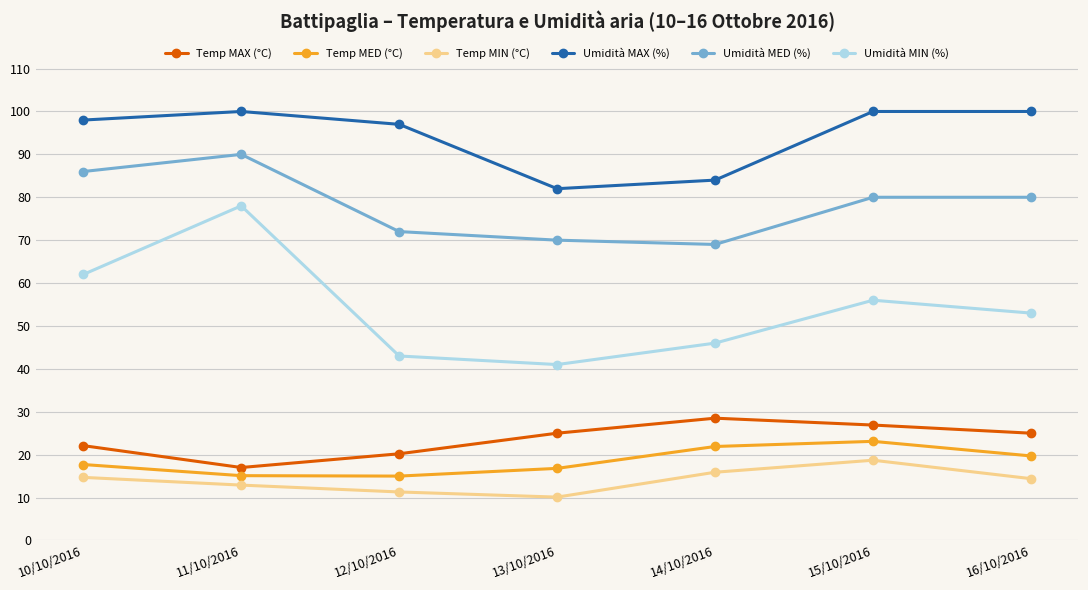

At which label does Temp MIN (°C) first exceed 14?

10/10/2016